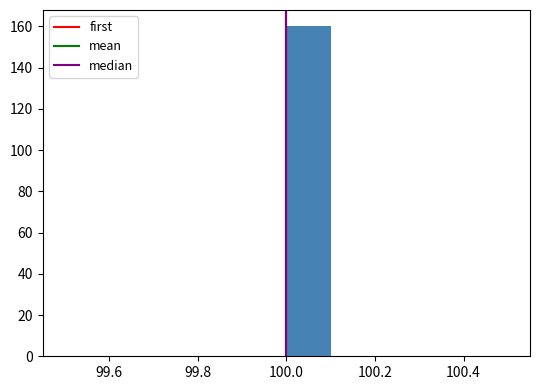

Reading left to right, list every bar in this chart as the range it spans on the x-axis followed by its height. The values are not printed on the chart, so give them approximately, as read against the axis.

99.5 to 99.6: 0
99.6 to 99.7: 0
99.7 to 99.8: 0
99.8 to 99.9: 0
99.9 to 100.0: 0
100.0 to 100.1: 160
100.1 to 100.2: 0
100.2 to 100.3: 0
100.3 to 100.4: 0
100.4 to 100.5: 0